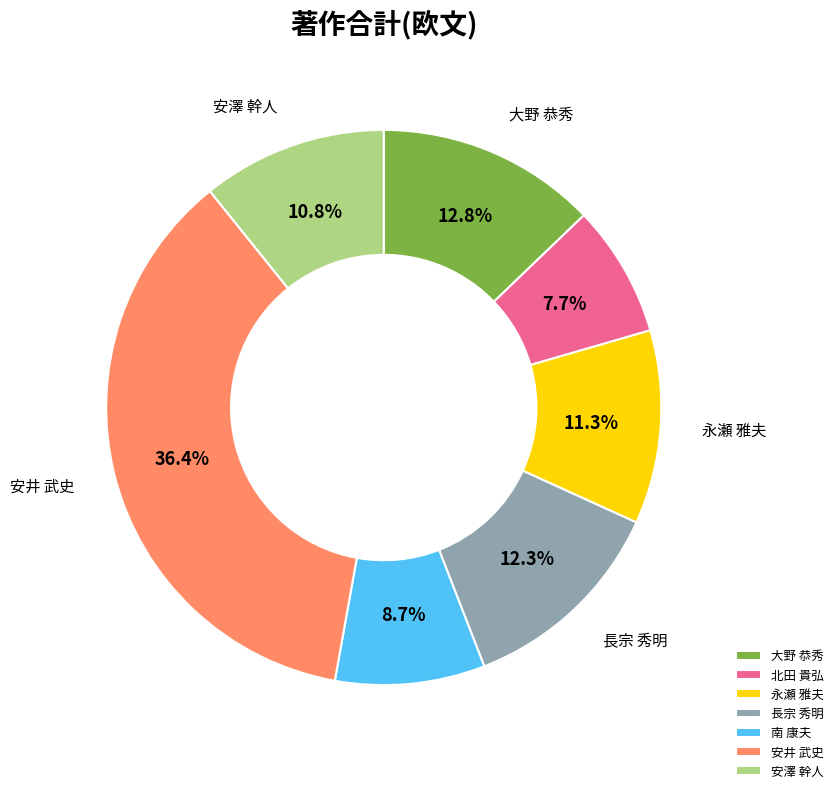

Count the number of slices in the pie.

7